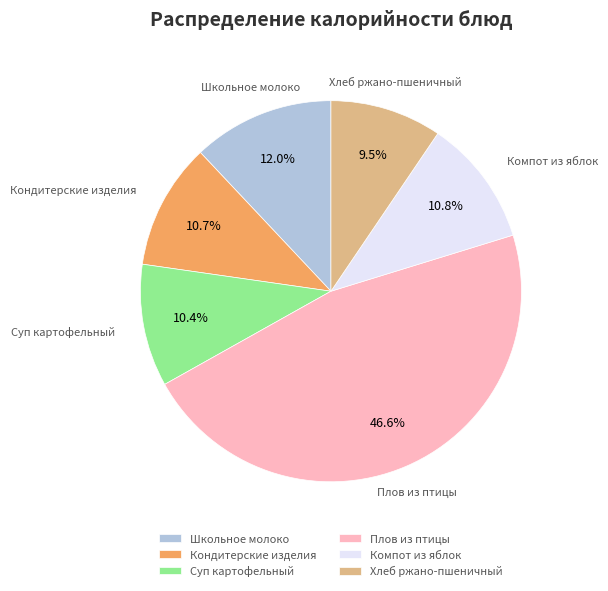

To the nearest percent, what is the difference between the largest and smallest slice percentages?

37%